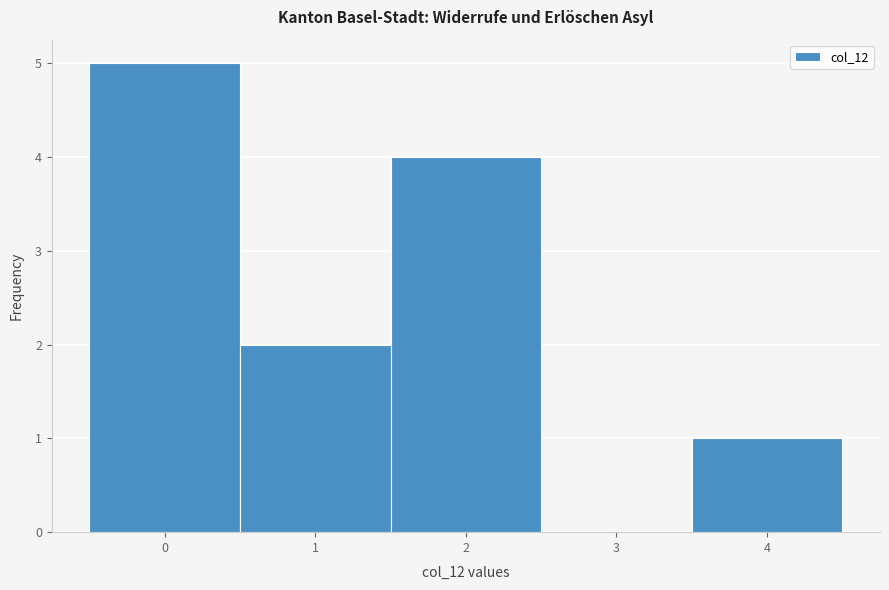

Reading left to right, list every bar in this chart as the range it spans on the x-axis followed by its height. The values are not printed on the chart, so give them approximately, as read against the axis.

-0.5 to 0.5: 5
0.5 to 1.5: 2
1.5 to 2.5: 4
2.5 to 3.5: 0
3.5 to 4.5: 1